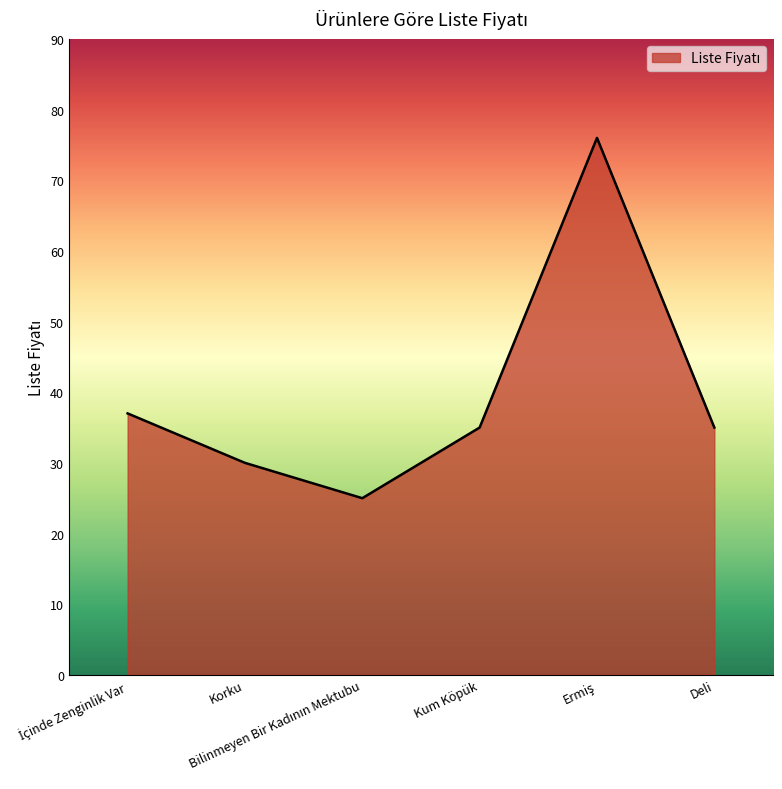

Reading left to right, extract all data points from this chart.

37	30	25	35	76	35